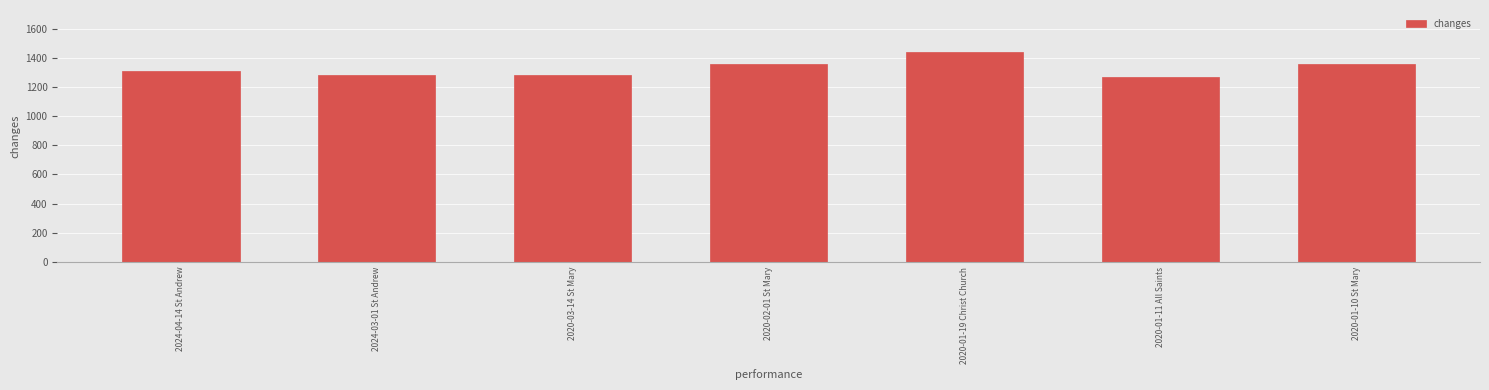

How many bars are there in total?

7